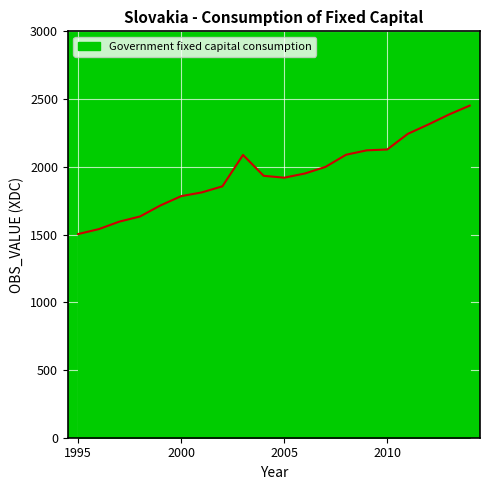

What is the maximum value shown in the chart?

2451.6